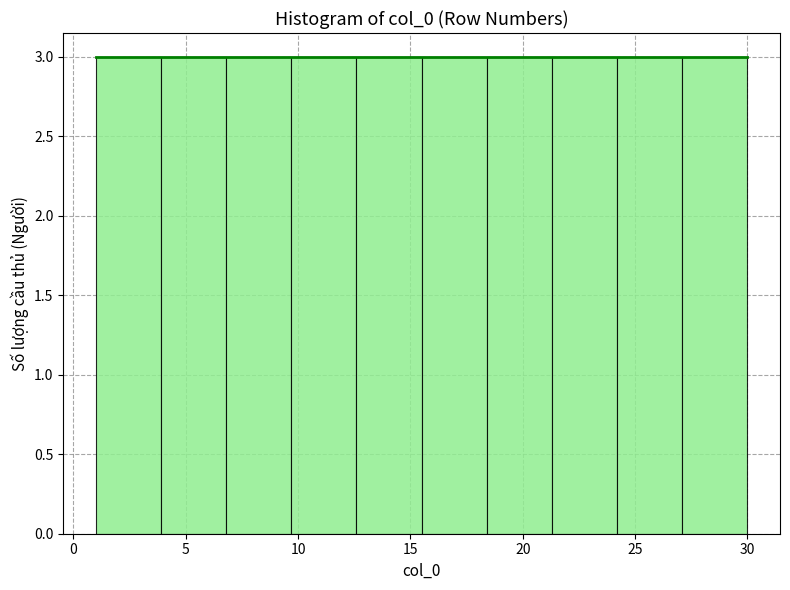

Reading left to right, list every bar in this chart as the range it spans on the x-axis followed by its height. Neither the bar edges nor the heights are printed on the chart, so give them approximately, as read against the axes.

1.0 to 3.9: 3
3.9 to 6.8: 3
6.8 to 9.7: 3
9.7 to 12.6: 3
12.6 to 15.5: 3
15.5 to 18.4: 3
18.4 to 21.3: 3
21.3 to 24.2: 3
24.2 to 27.1: 3
27.1 to 30.0: 3